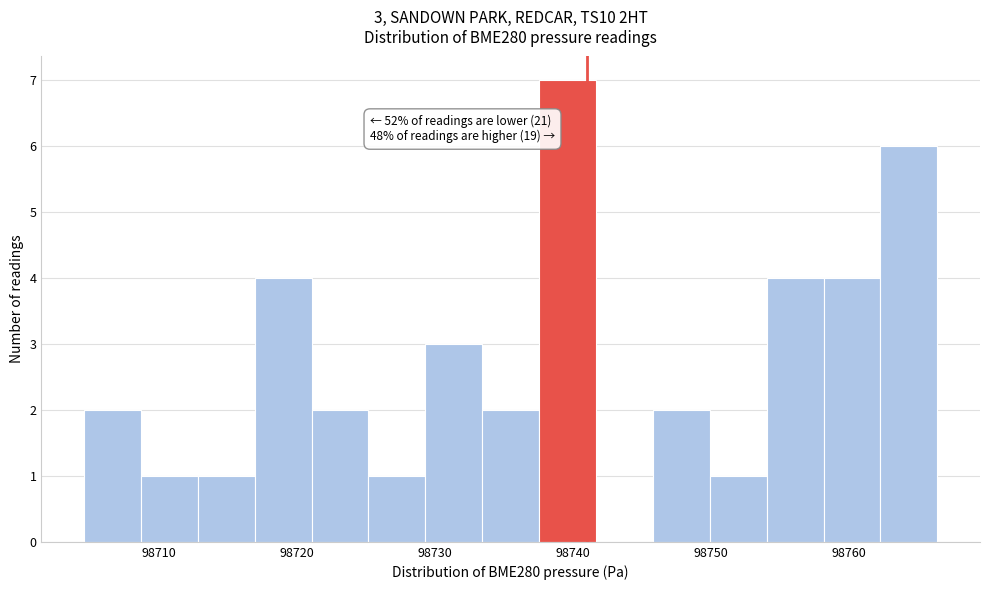

Which range on the x-axis has the tallest bar?

98738 to 98742